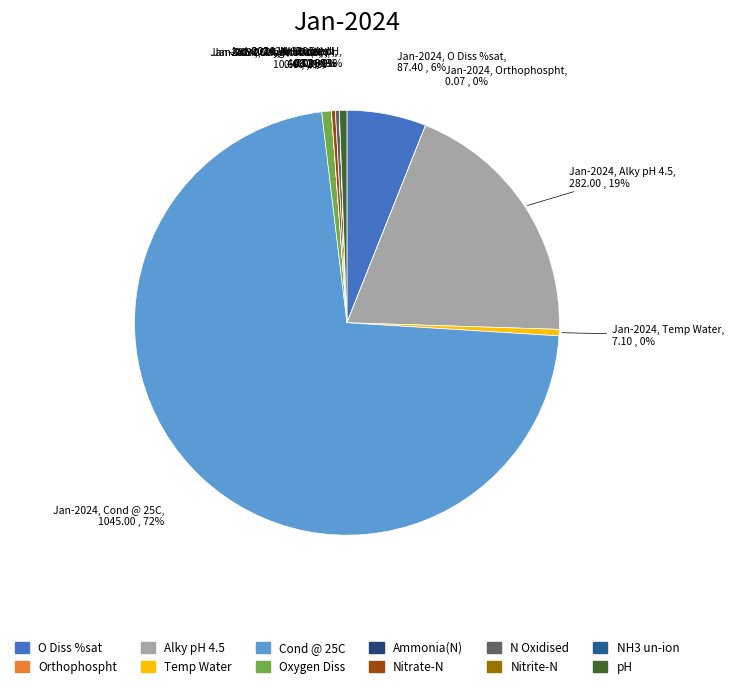

Which slice is the smallest?

NH3 un-ion